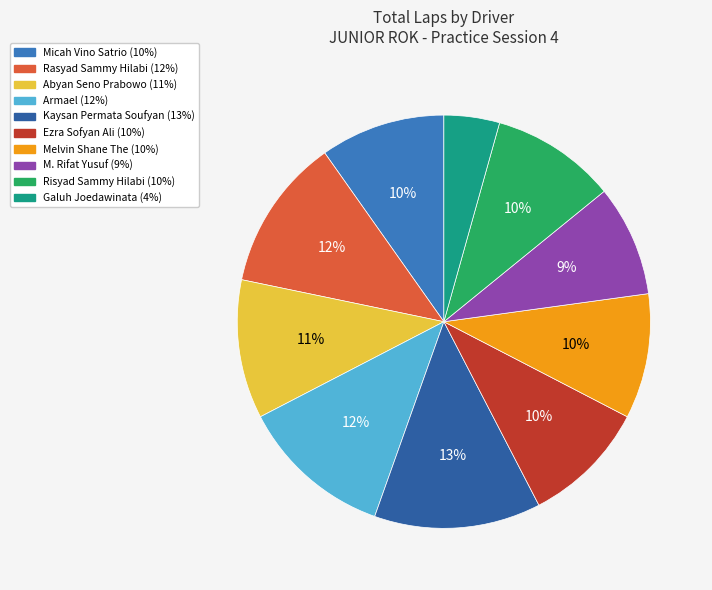

What is the ratio of the value at Kaysan Permata Soufyan to the value at Risyad Sammy Hilabi?

1.3